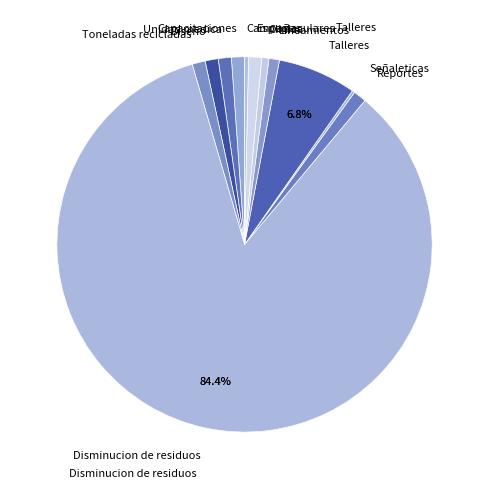

Rank the categories by value from highest to lowest.

Disminucion de residuos, Talleres, Capacitaciones, Unidad medica, Diseño, Toneladas recicladas, Reportes, Espectaculares, Lineamientos, Clinica, Campañas, Señaleticas